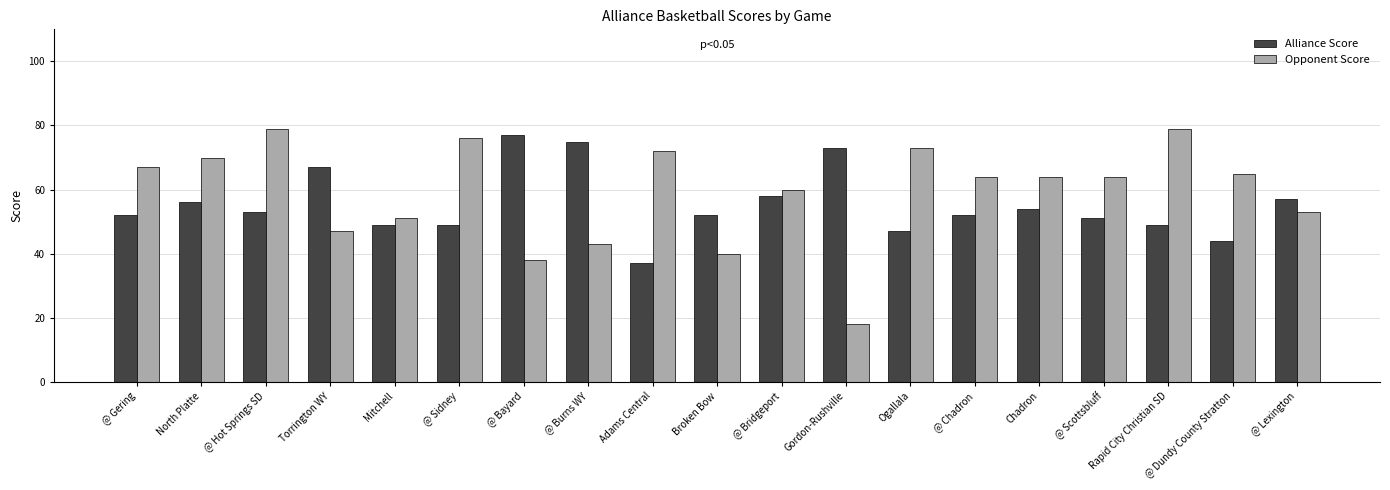

What is the average value of the Opponent Score series?

59